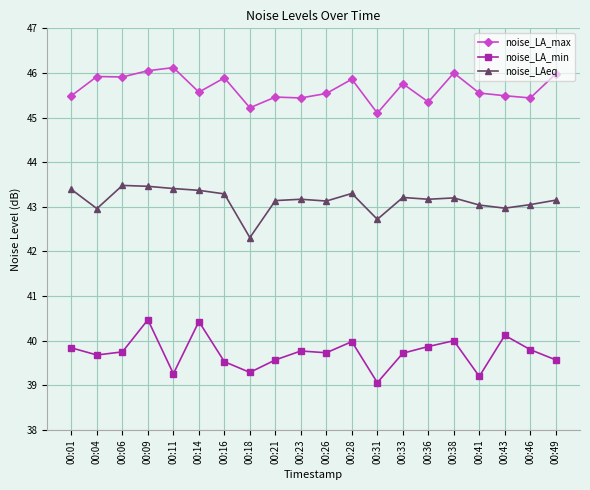

Which series has the widest spread of values?

noise_LA_min